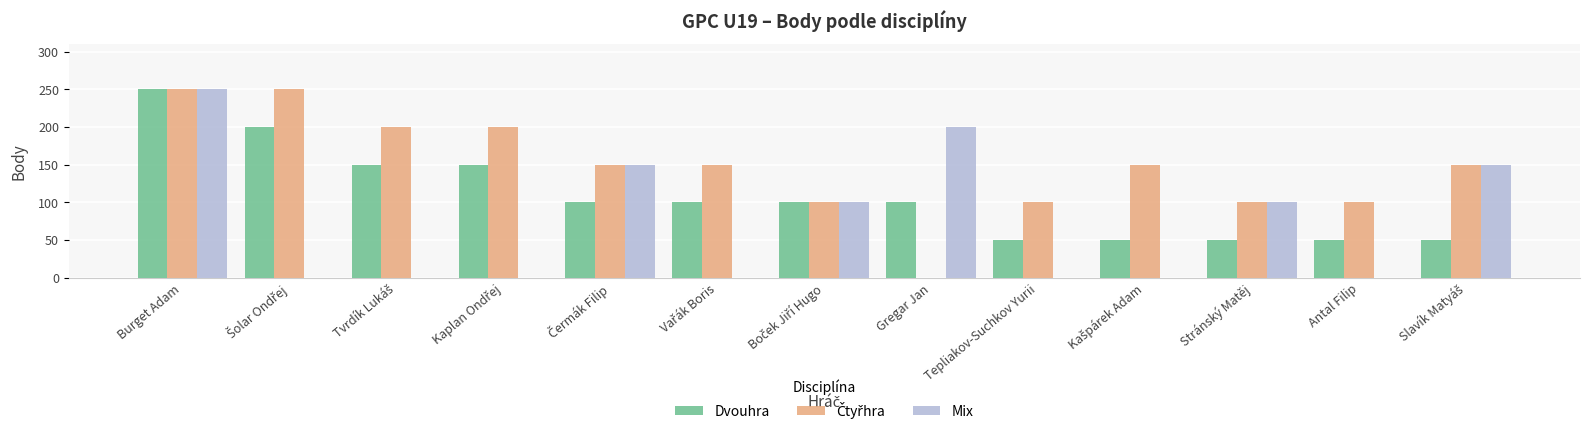

Does the chart contain stacked bars?

No